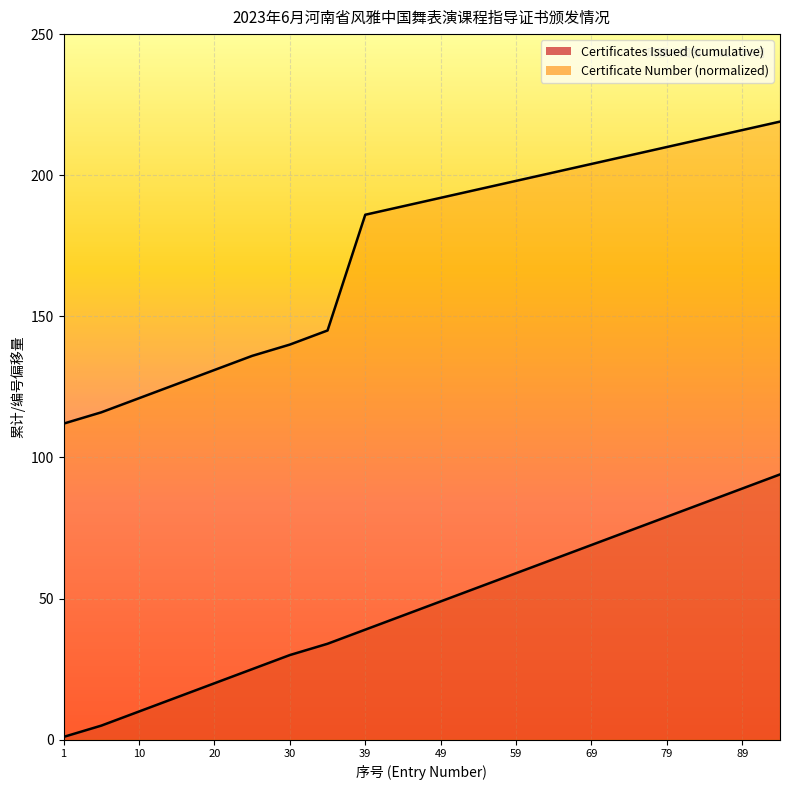

Which category has the lowest value across all series?

1